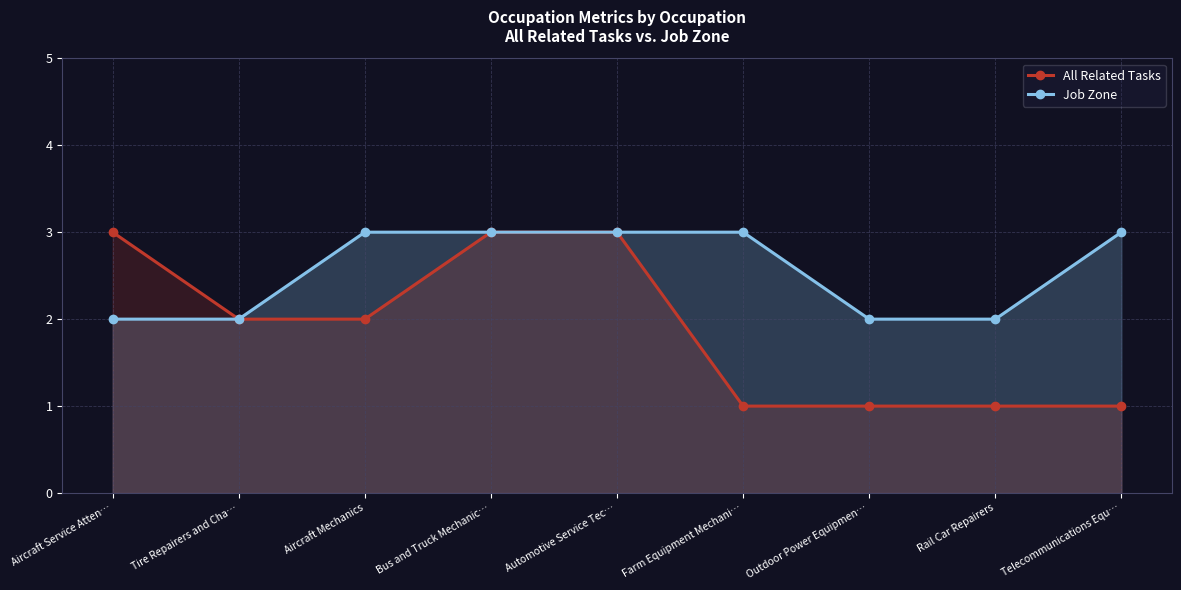

Is it true that Job Zone equals 1 at Outdoor Power Equipmen…?

False